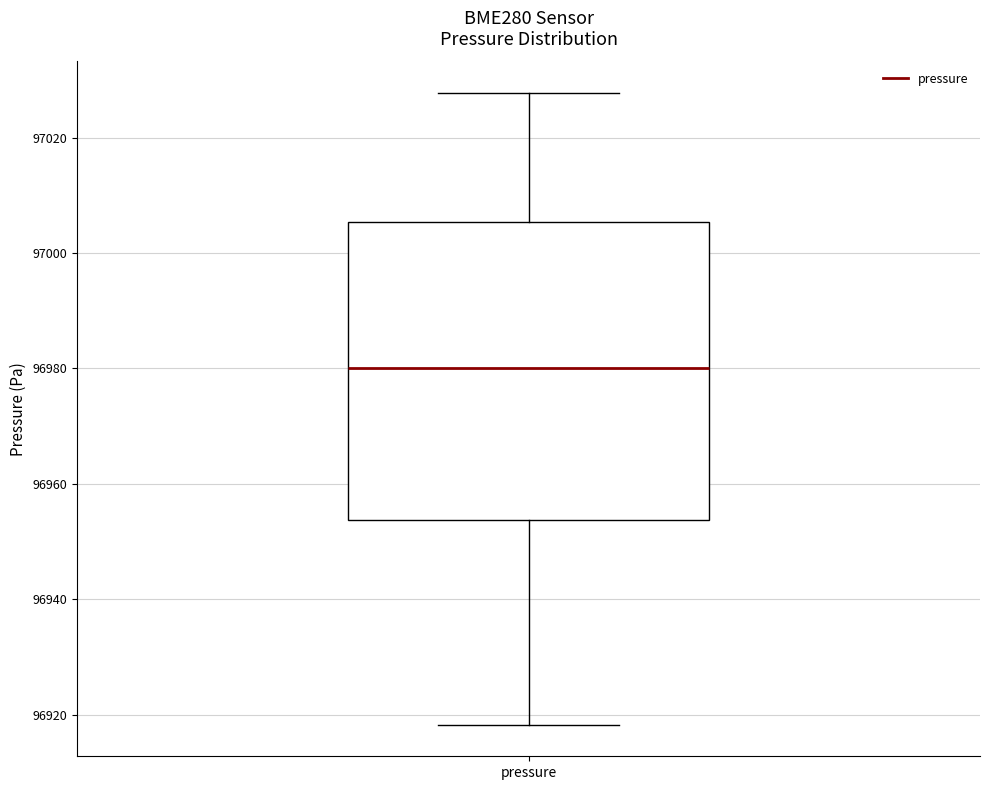

Read this box plot against the y-axis: the position of the median line, the range covered by the box, and the ends of both whiskers. The values are not printed on the chart, so give them approximately, as read against the axis.

median 96980, box 96954 to 97006, whiskers 96918 to 97028